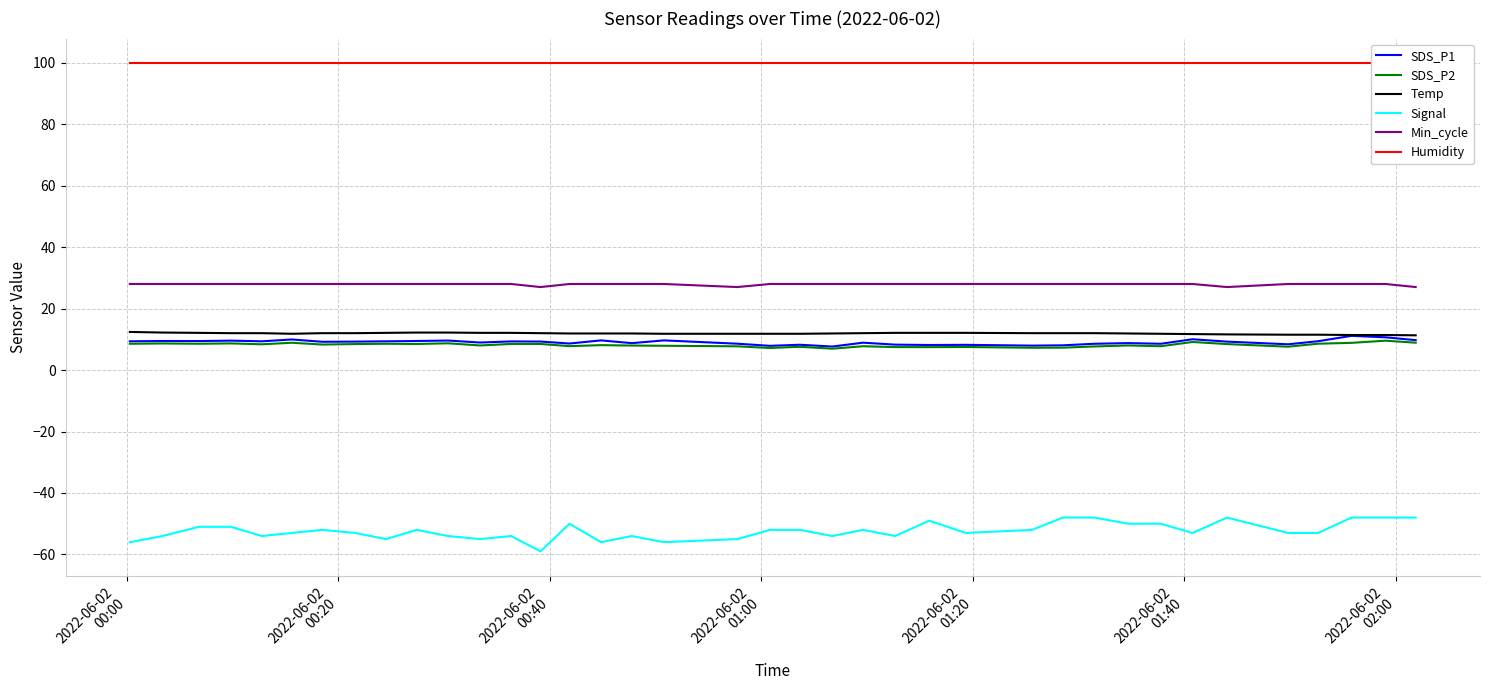

True or false: Signal and SDS_P2 cross at least once.

False